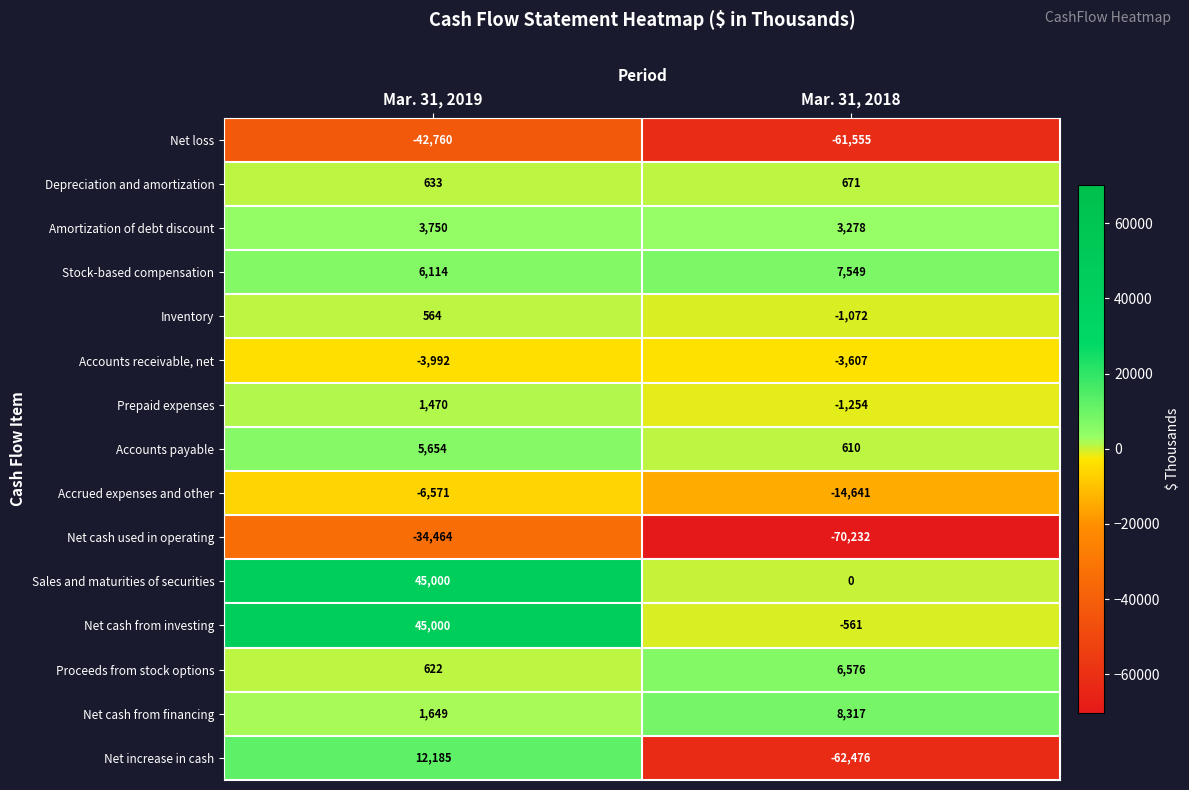

The value of Accounts receivable, net at Mar. 31, 2018 is -1119. True or false?

False